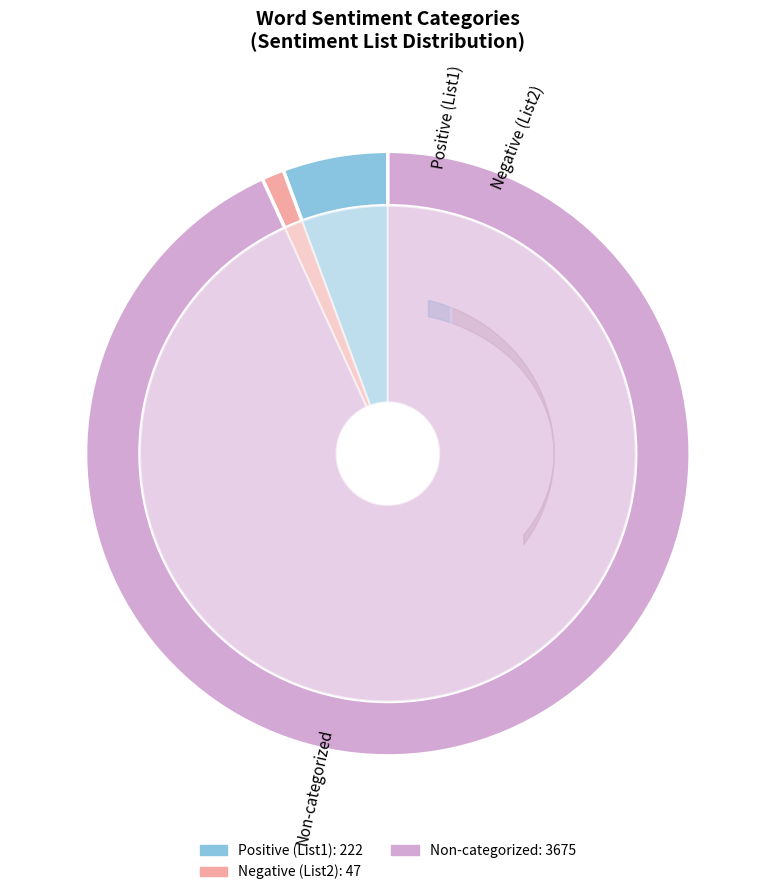

Does any single category account for the majority?

Yes